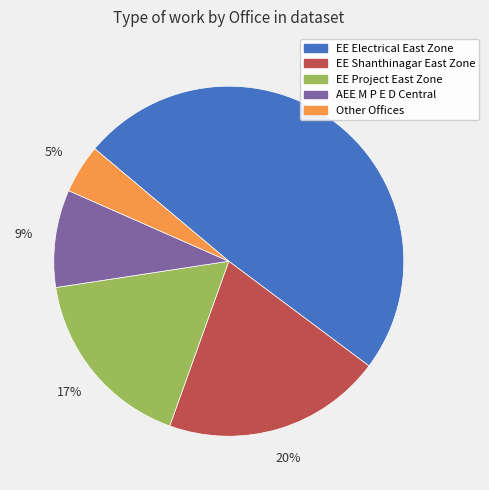

To the nearest percent, what is the combined percentage of AEE M P E D Central and EE Electrical East Zone?

58%